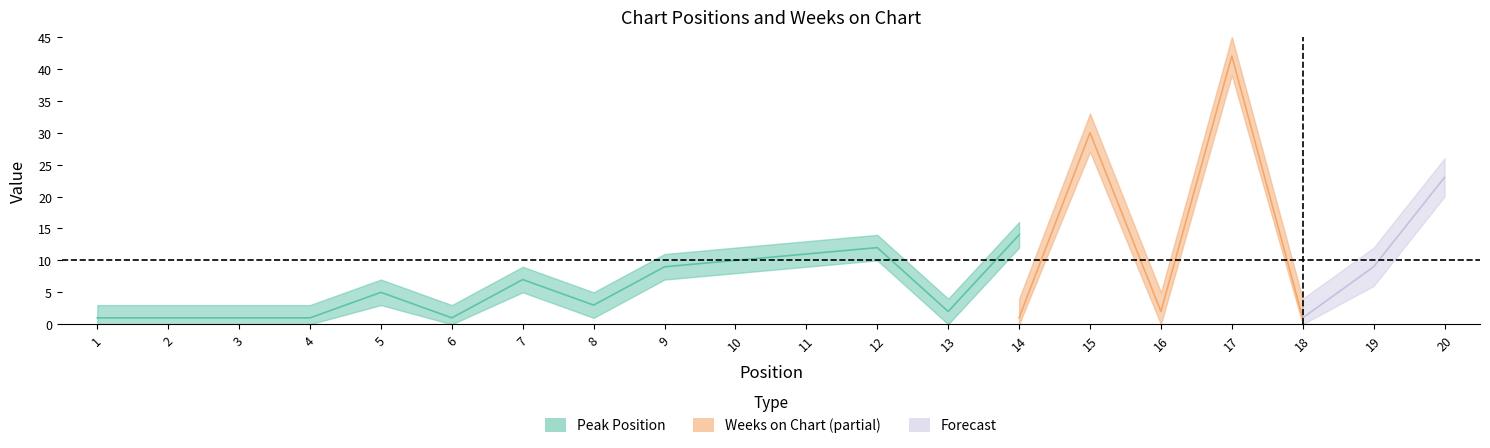

What is the sum of the Weeks on Chart values at 18 and 19?

10